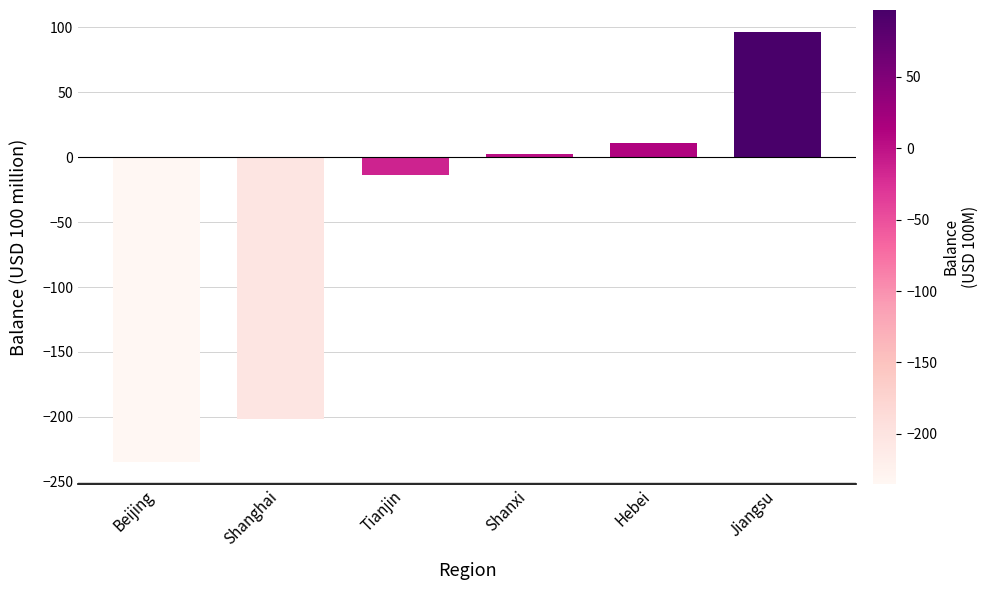

Reading left to right, list all the values displayed in this chart.

Beijing=-234.9	Shanghai=-201.5	Tianjin=-14.0	Shanxi=2.1	Hebei=11.1	Jiangsu=96.6